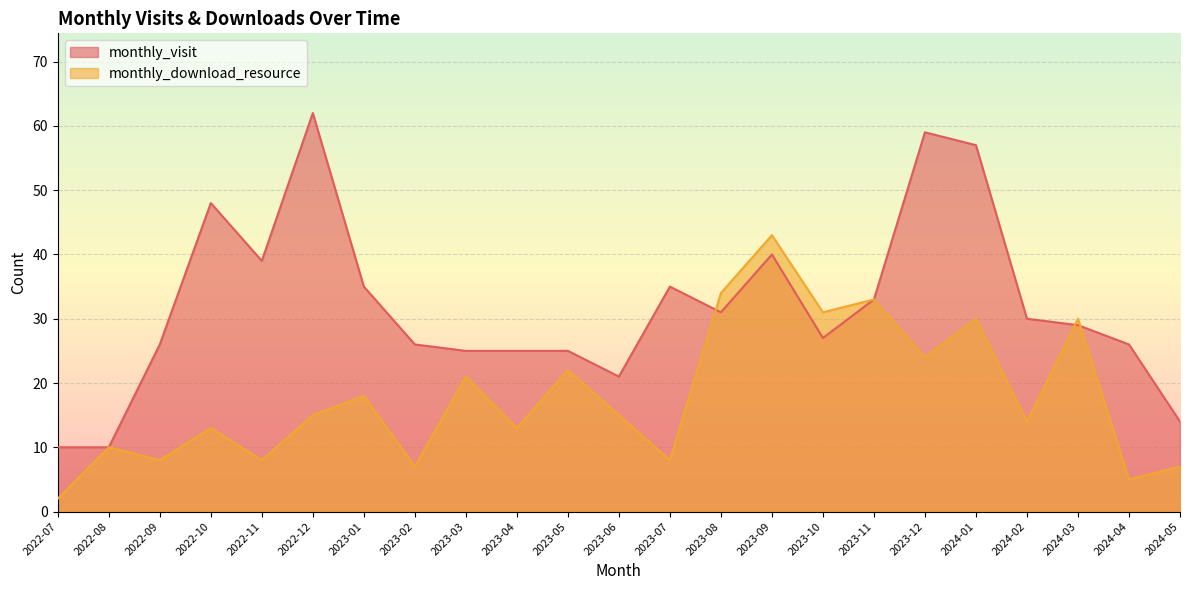

The monthly_download_resource series shows 15 at 2023-06. True or false?

True